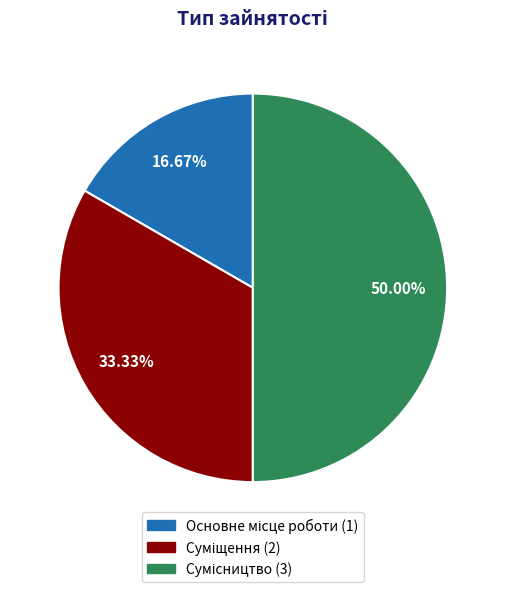

What is the ratio of the value at Суміщення to the value at Основне місце роботи?

2.0